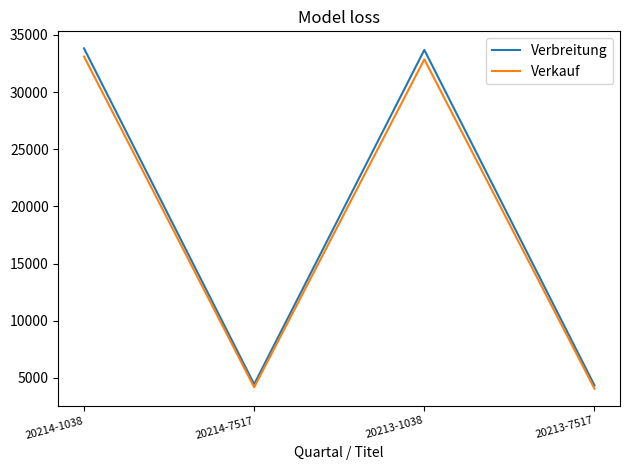

What are all the series names shown in the legend?

Verbreitung, Verkauf